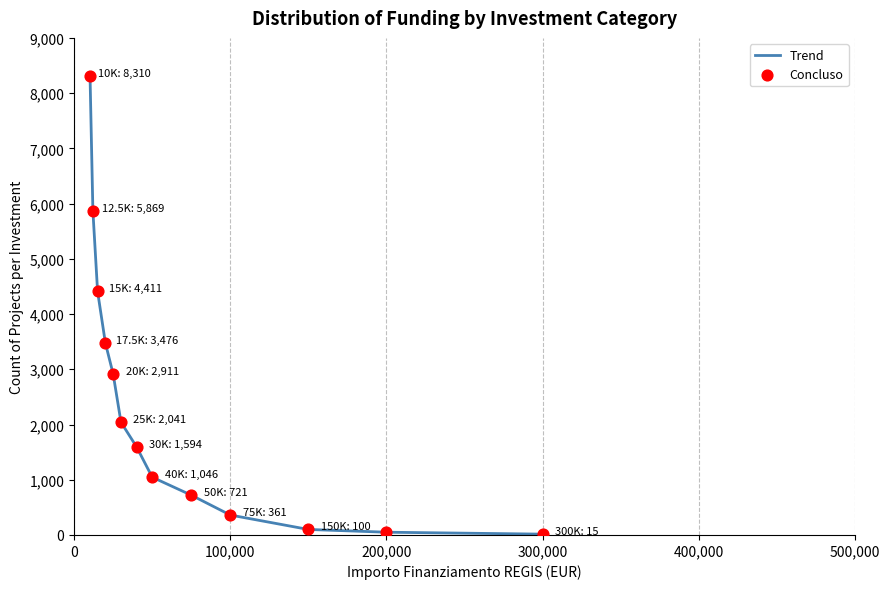

What is the maximum value shown in the chart?

8310